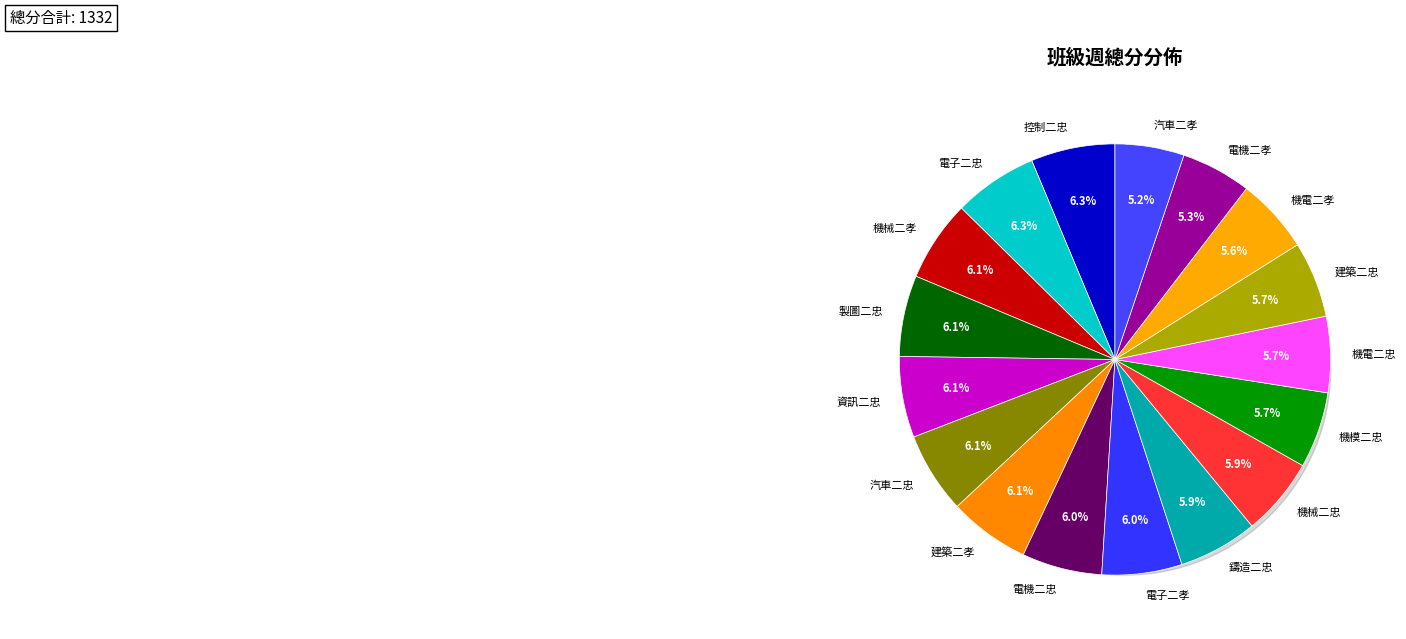

The 機械二孝 slice represents 16% of the pie. True or false?

False